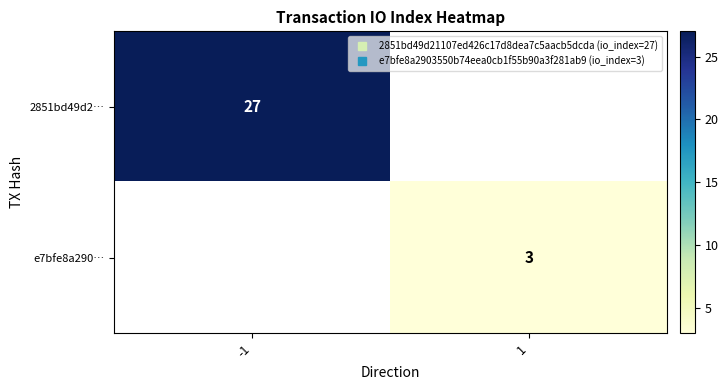

List the series in order of their peak value, highest first.

2851bd49d2…, e7bfe8a290…